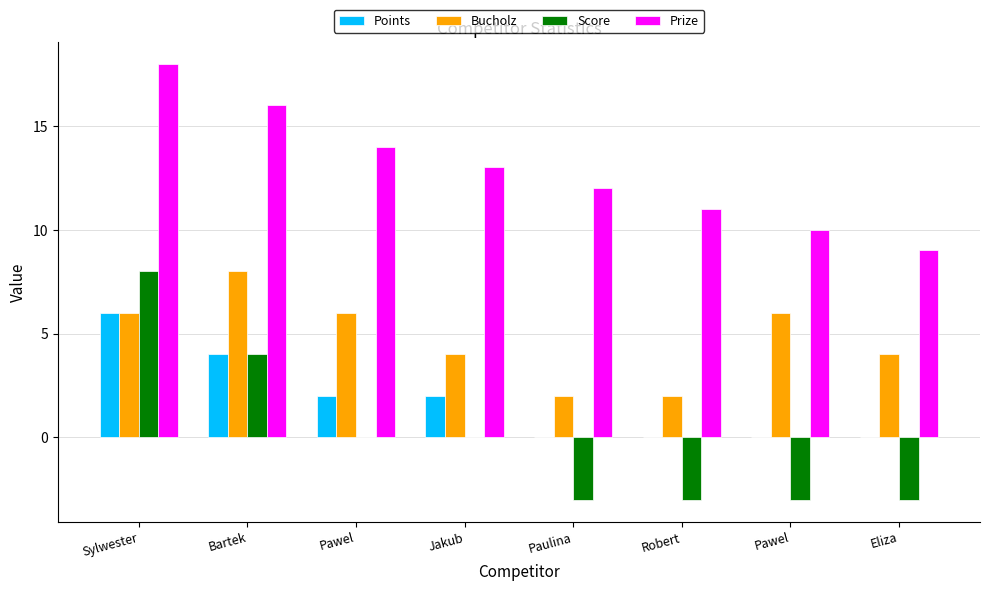

What are all the series names shown in the legend?

Points, Bucholz, Score, Prize